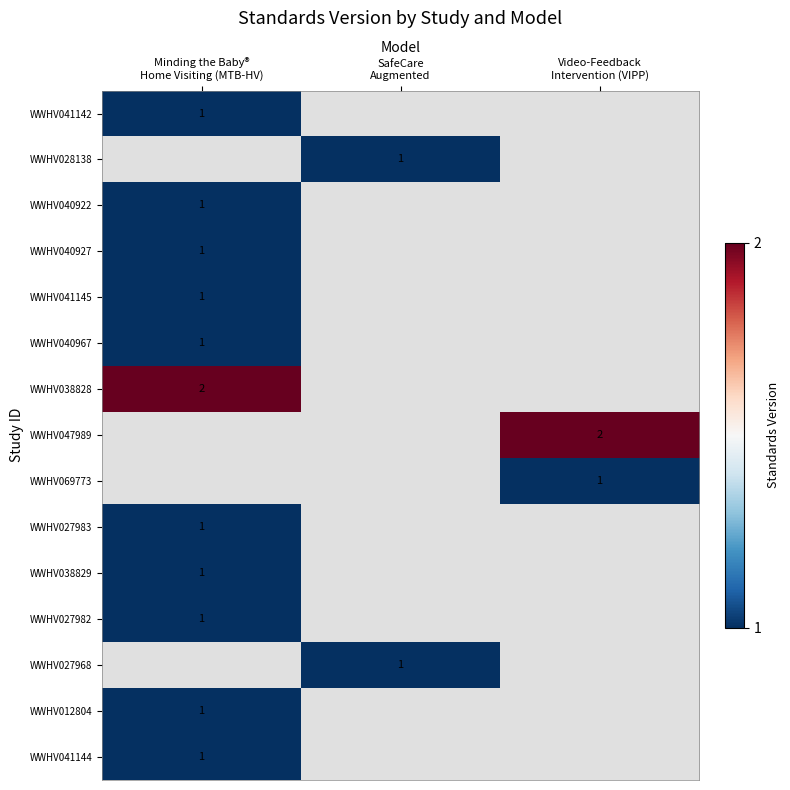

Which category has the lowest value in the WWHV012804 series?

Minding the Baby® Home Visiting (MTB-HV)